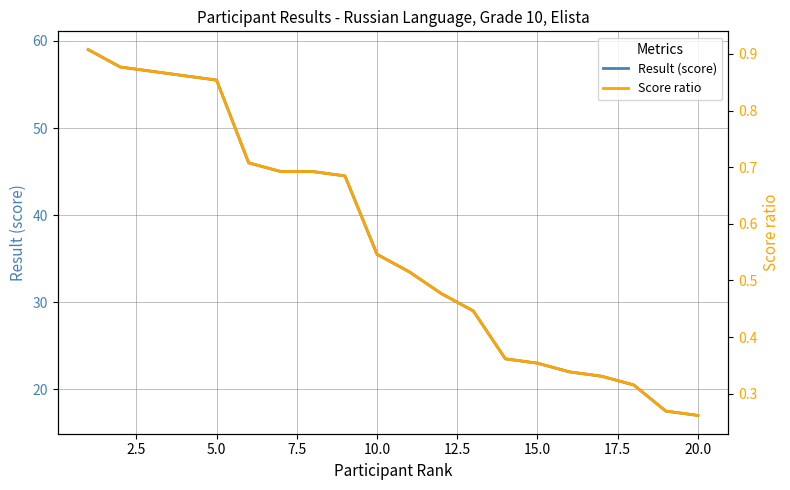

What is the highest value of the Result (score) series?

59.0